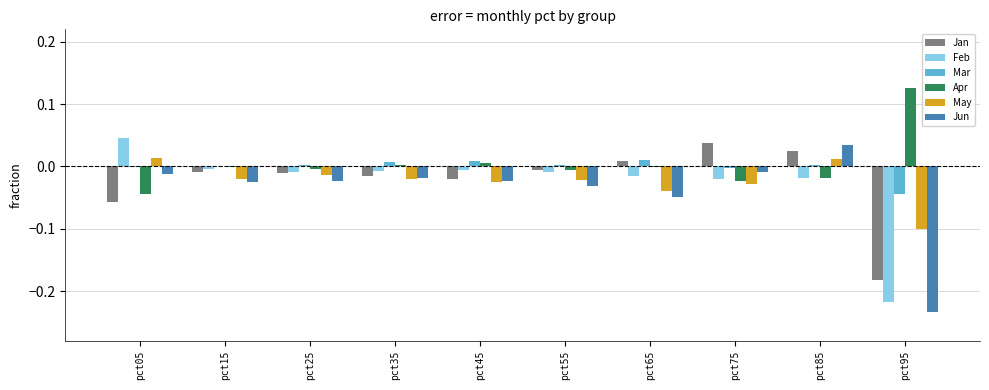

The value of Mar at pct95 is -0.0. True or false?

True